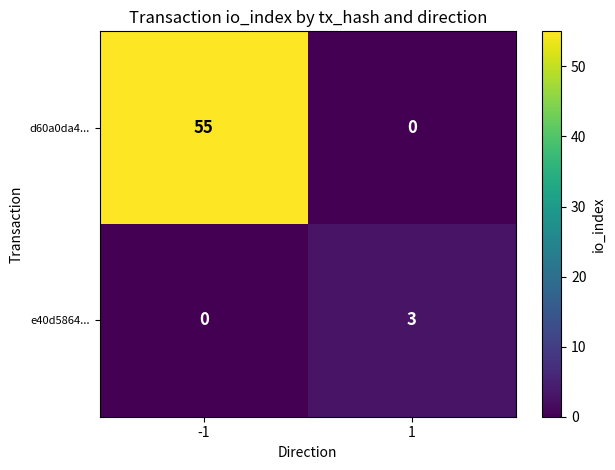

The e40d5864... series shows 0 at -1. True or false?

True